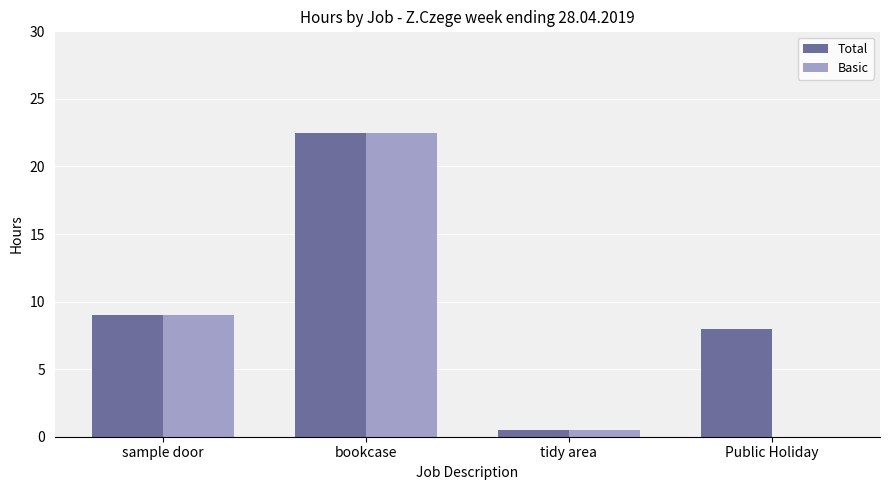

At which label is Basic closest to 11?

sample door